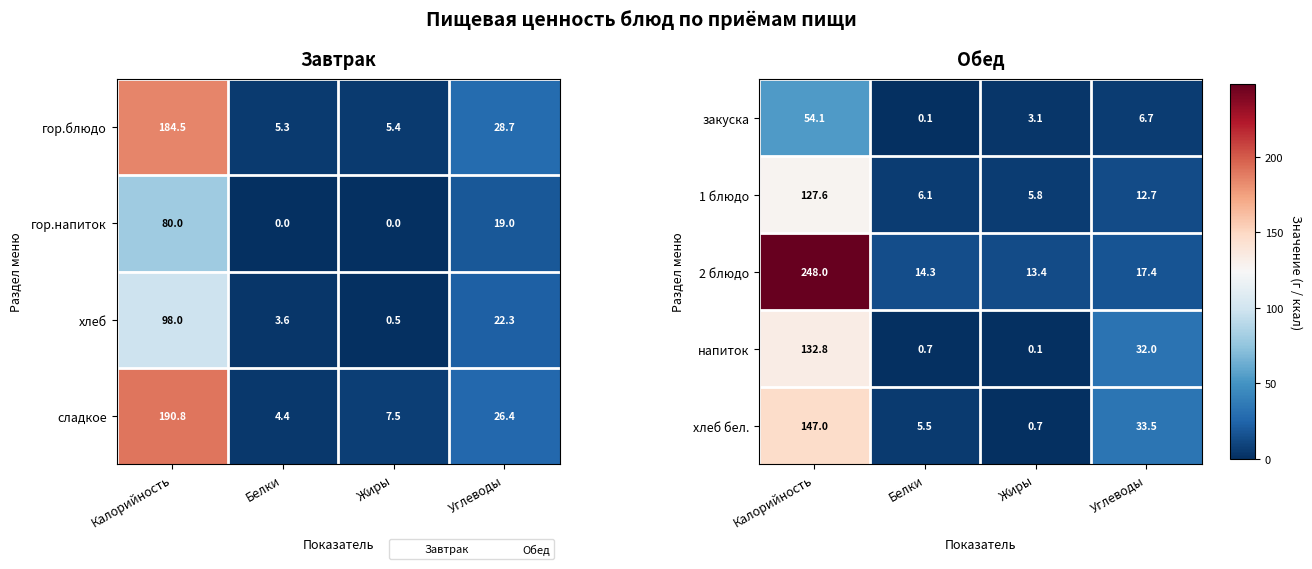

Is it true that напиток equals 32.0 at Углеводы?

True